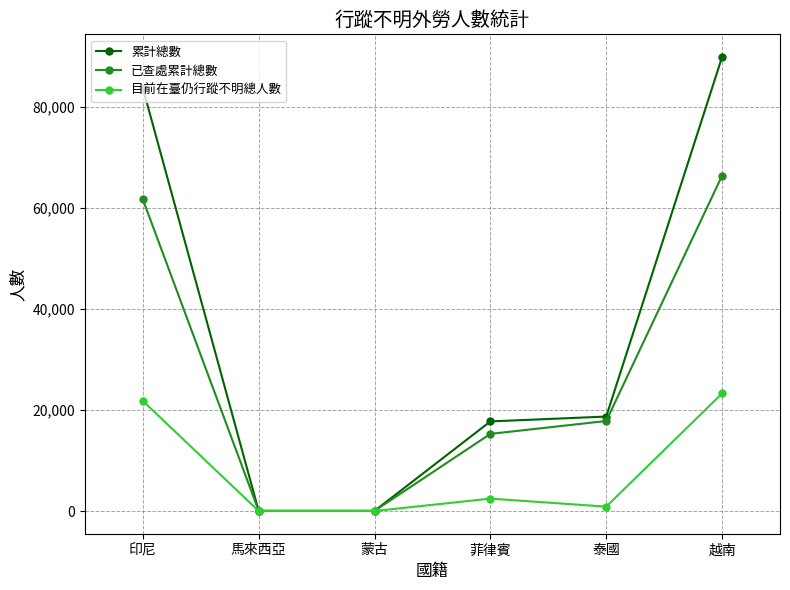

What is the label of the 6th point from the left?

越南